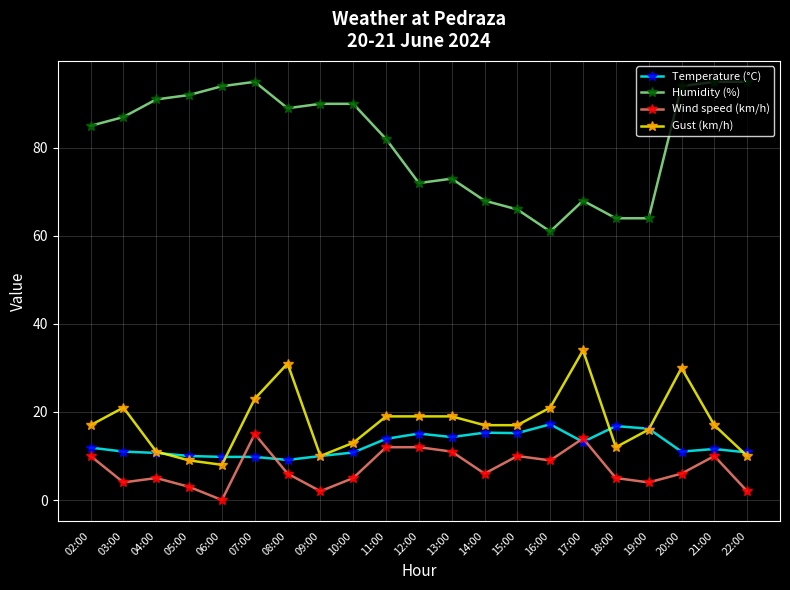

The value of Humidity (%) at 20:00 is 52.7. True or false?

False